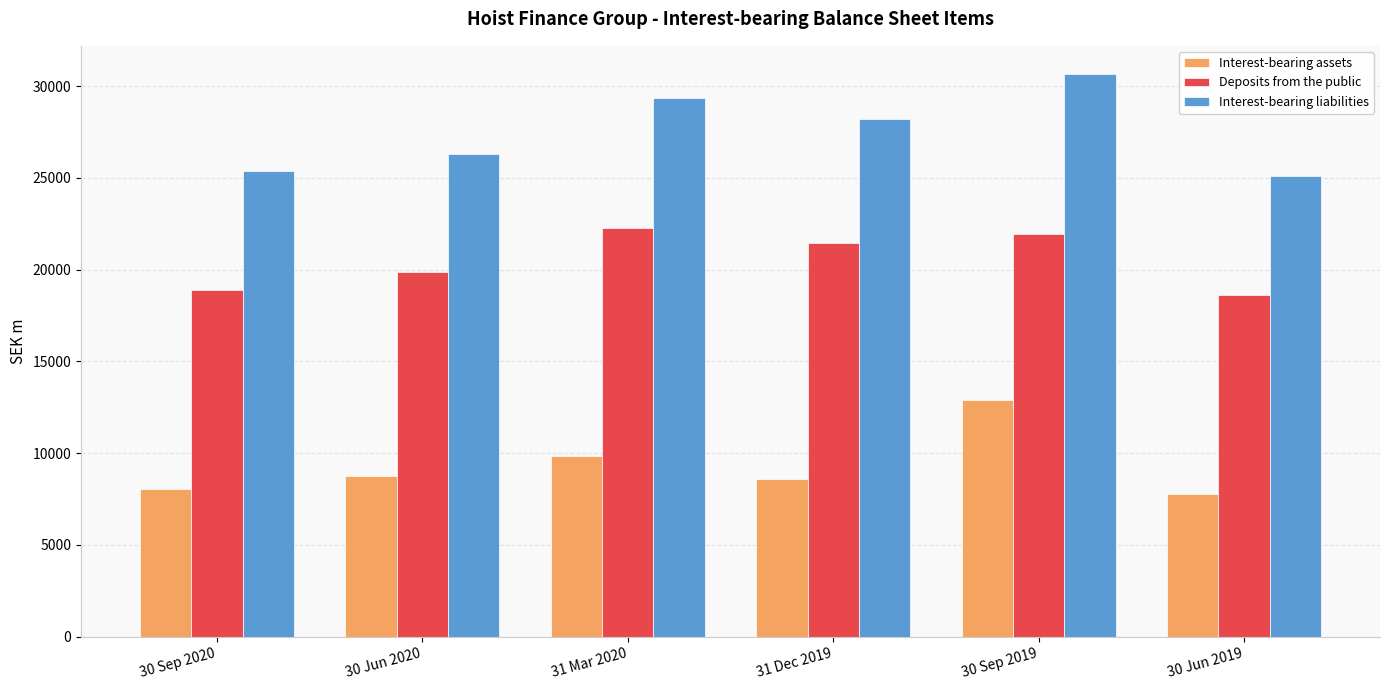

What is the average value of the Deposits from the public series?

20505.7